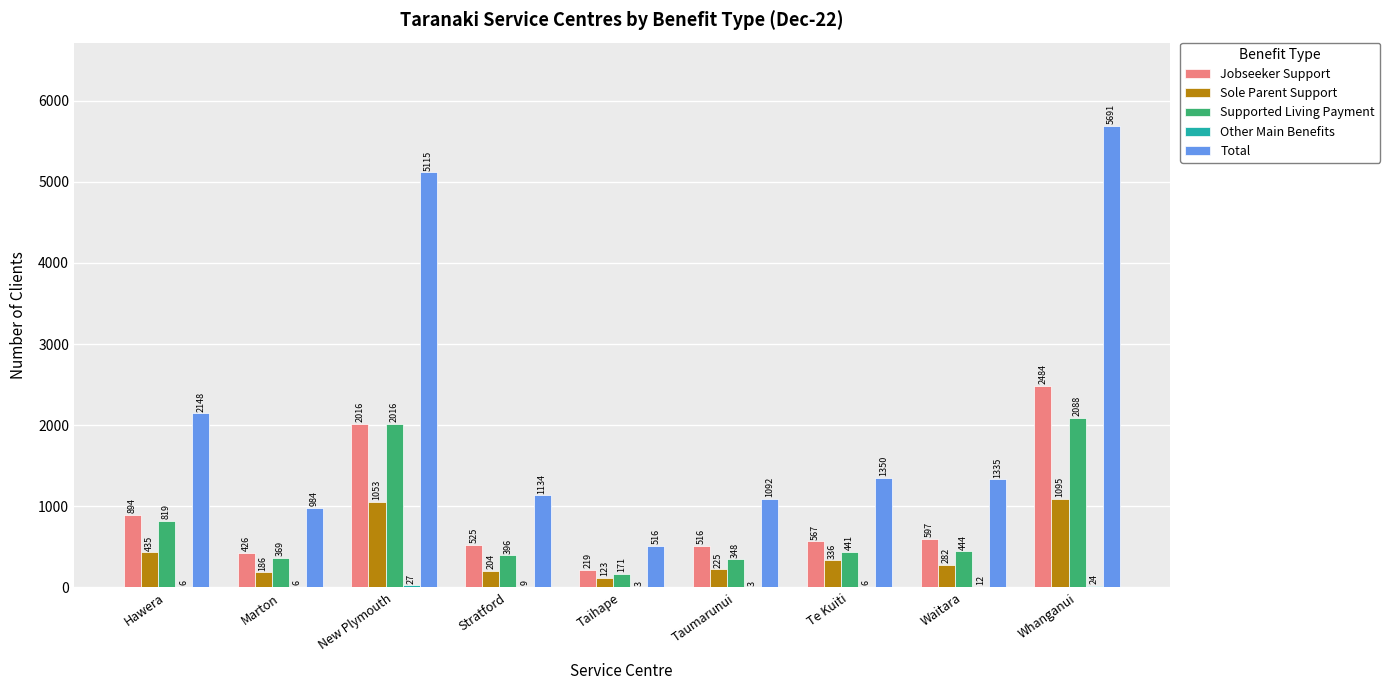

Which series changed the most between Stratford and Whanganui?

Total